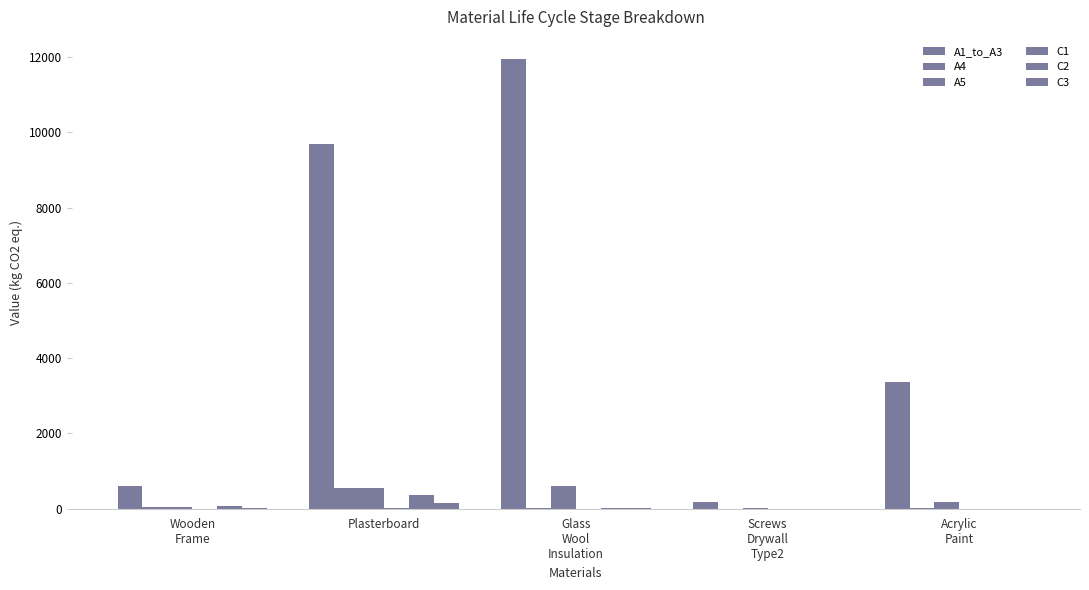

The A4 series shows 32.0 at Wooden
Frame. True or false?

False